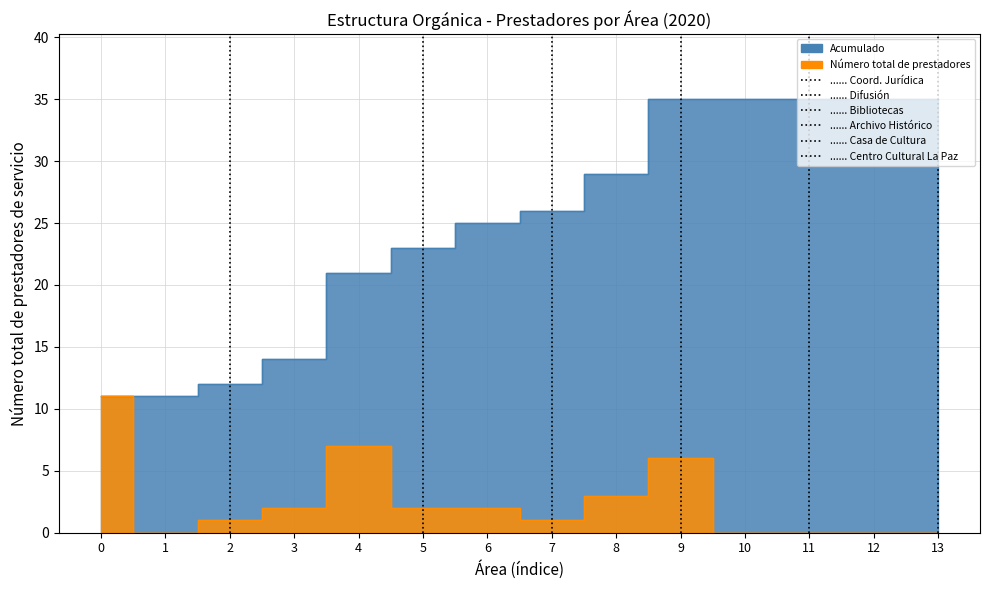

List the series in order of their peak value, lowest first.

Número total de prestadores, Acumulado